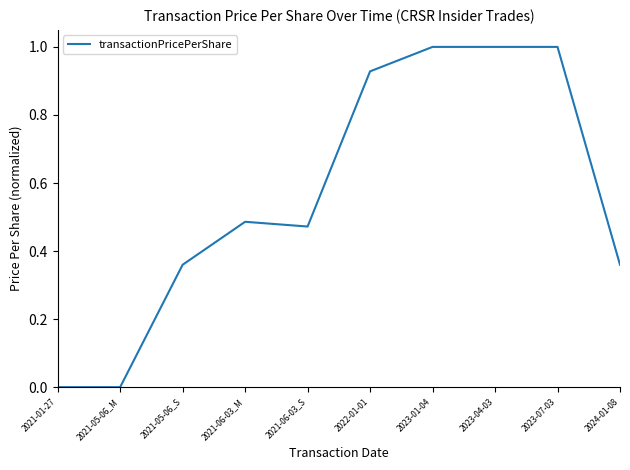

Between 2021-01-27 and 2024-01-08, which is larger?

2024-01-08